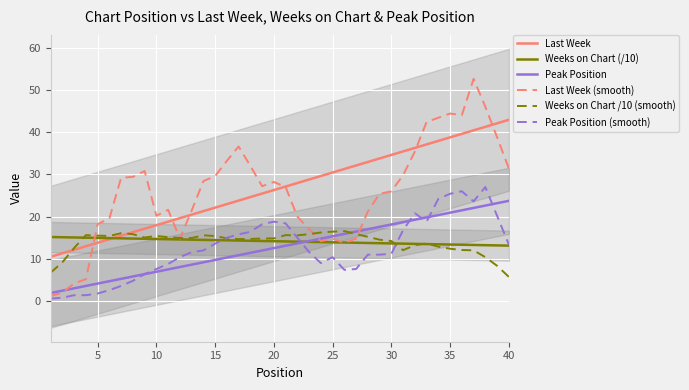

What is the value of the Last Week (smooth) point at the 2nd from the left?

2.0